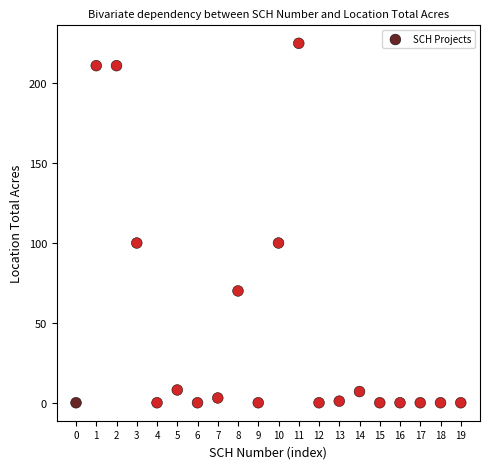

What is the range of Y values (max minus min)?

225